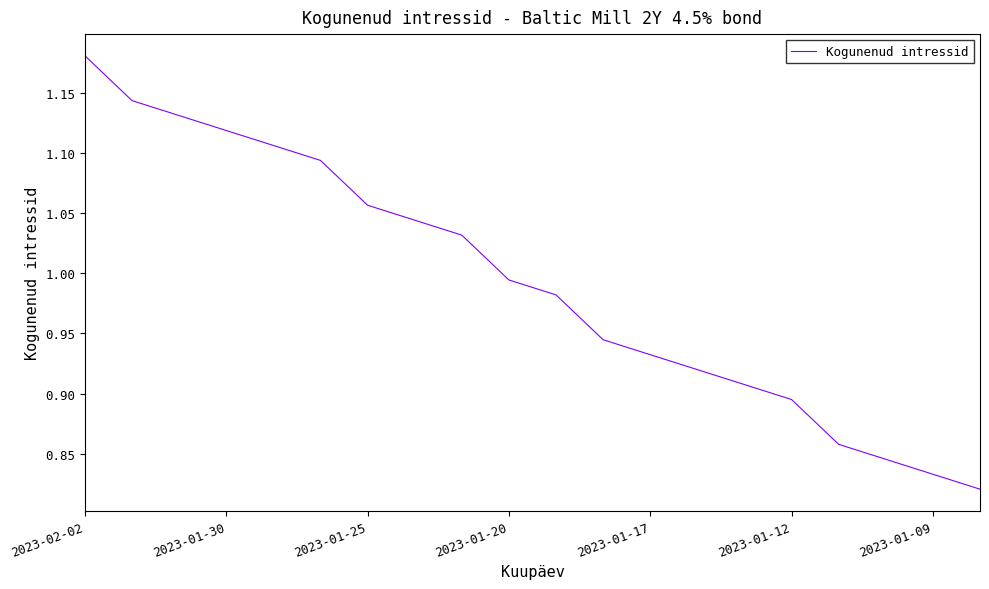

What is the difference between the maximum and minimum values?

0.4